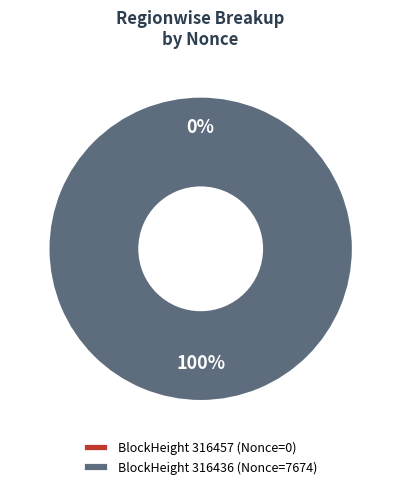

Does 316436 account for over 50% of the chart?

Yes